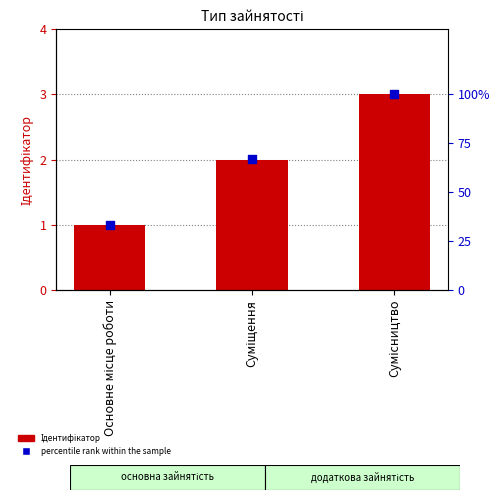

Which series contains the lowest Y value?

Ідентифікатор